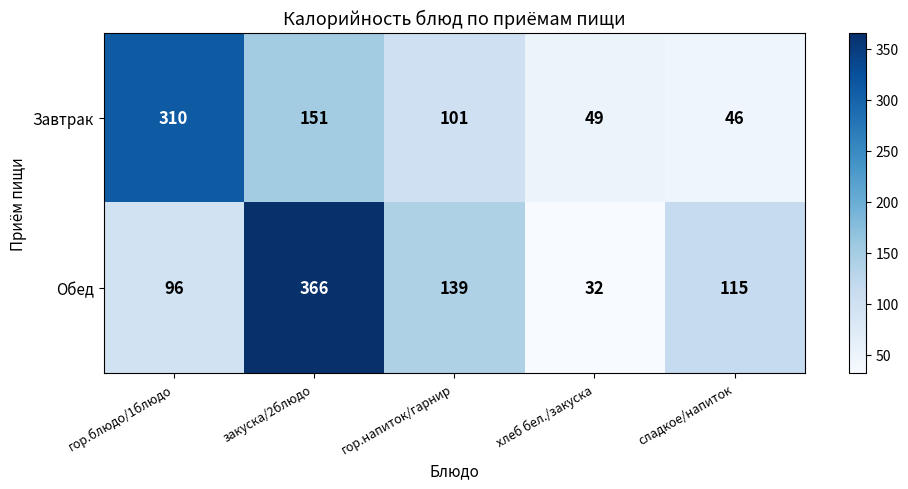

What is the difference between the maximum and minimum values in the Завтрак series?

264